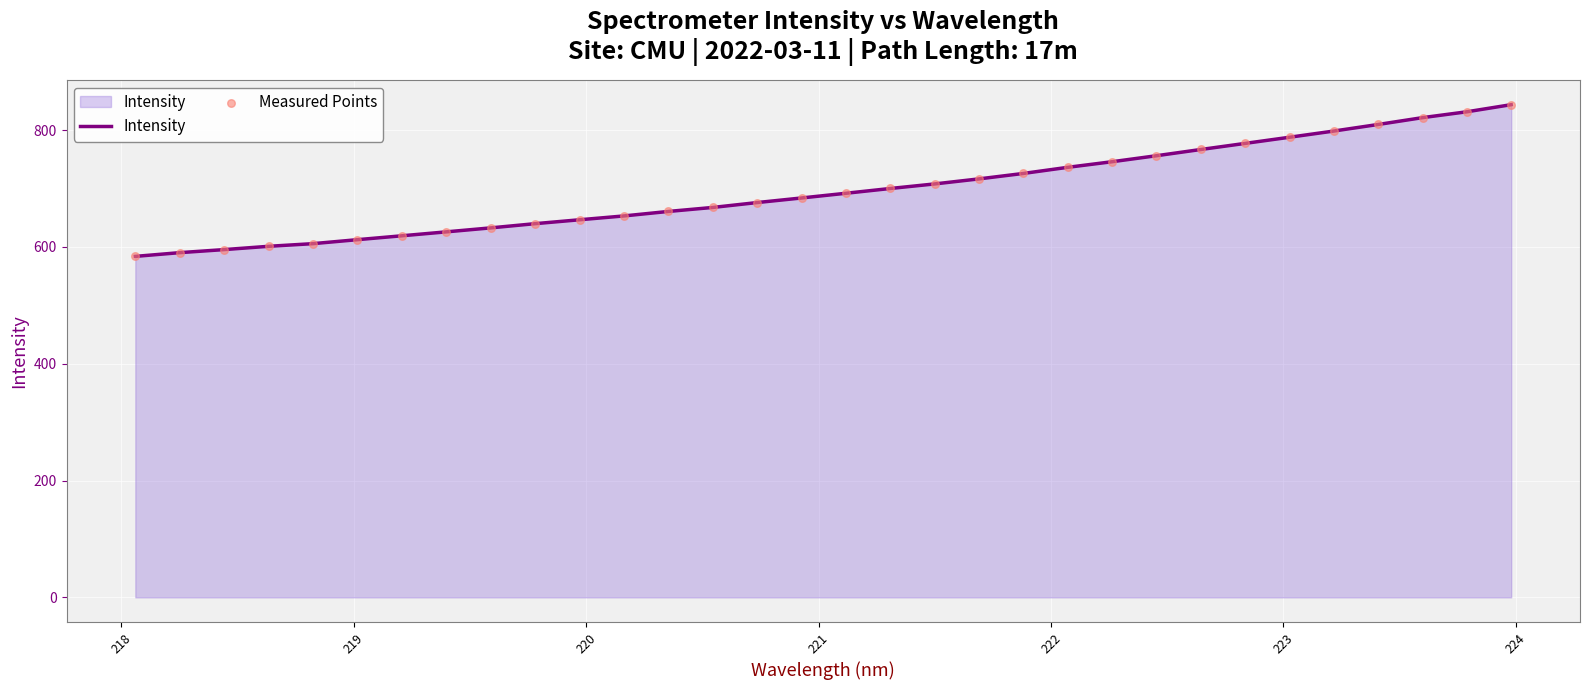

What is the smallest value displayed?

583.9